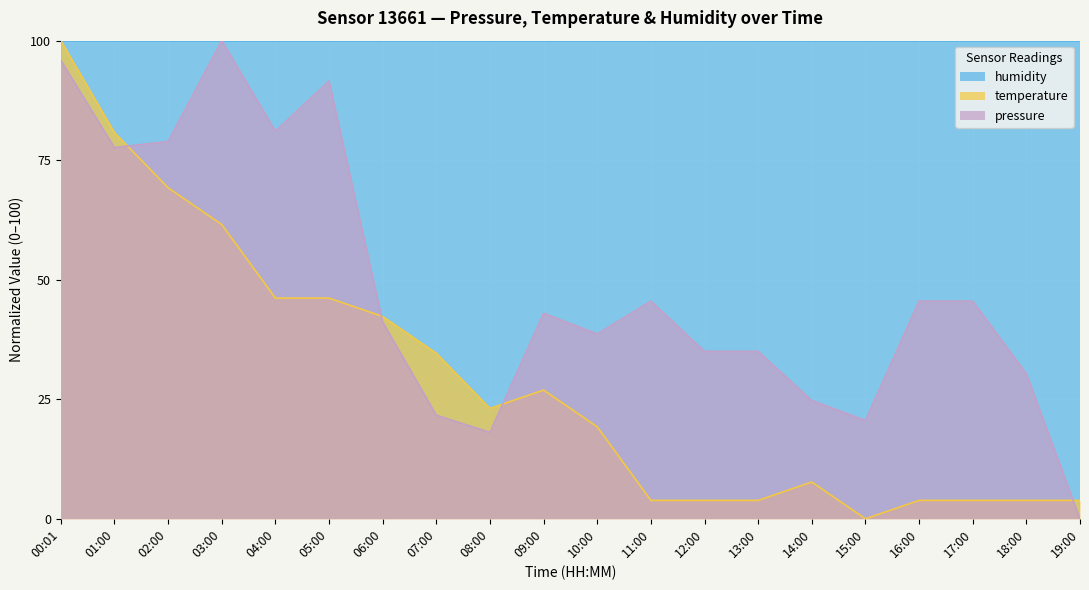

What is the difference between the highest and lowest values at 03:00?

38.5